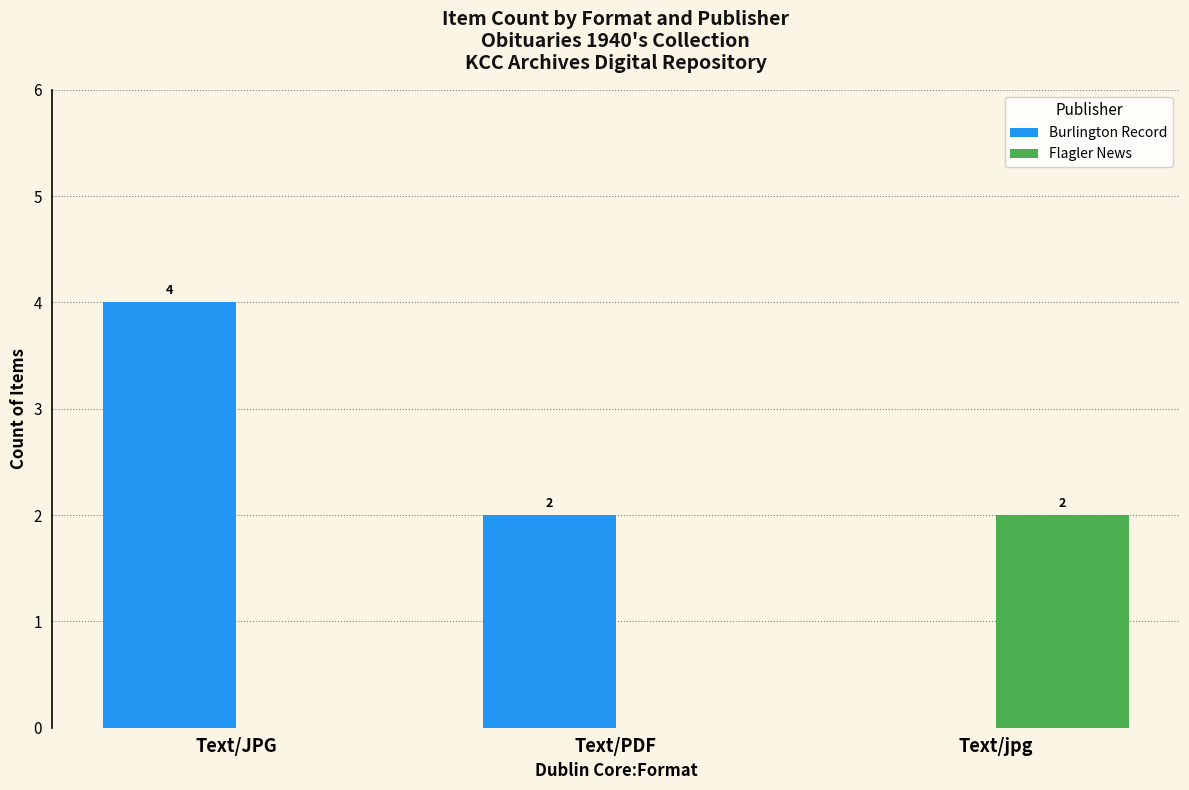

Reading right to left, extract all data points from this chart.

Burlington Record: Text/jpg=0	Text/PDF=2	Text/JPG=4
Flagler News: Text/jpg=2	Text/PDF=0	Text/JPG=0